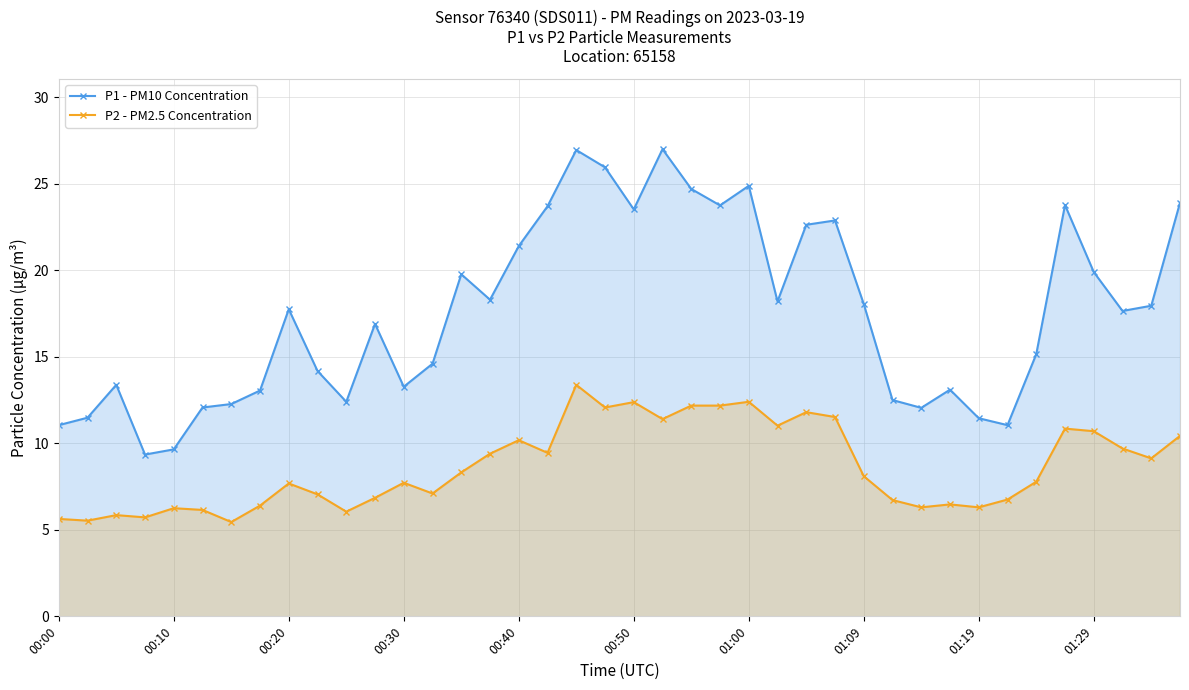

At 37, list the series in order from smallest to largest.

P2 - PM2.5 Concentration, P1 - PM10 Concentration